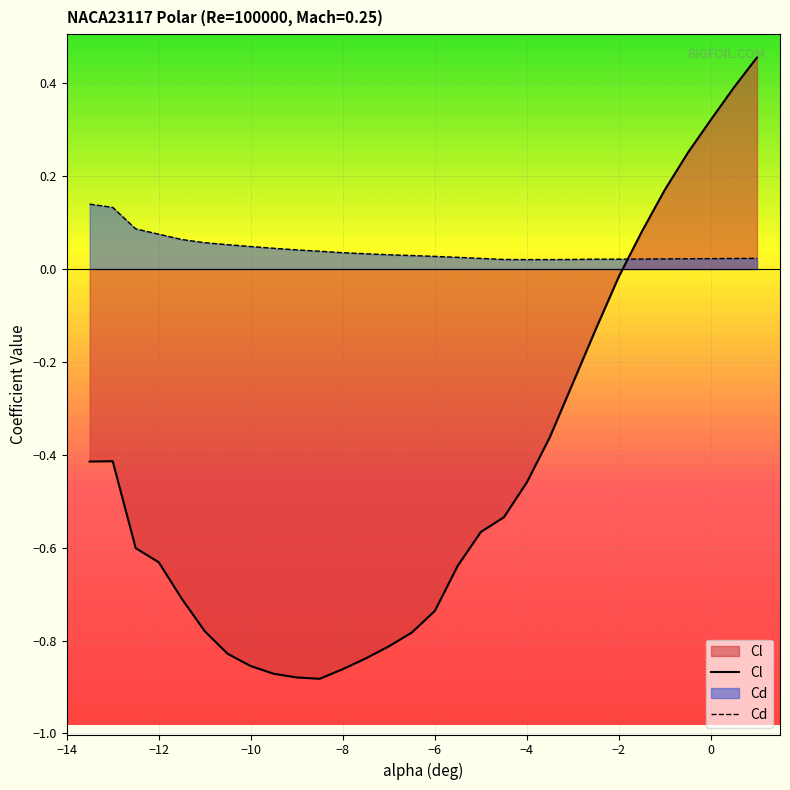

Which series has the largest total across all categories?

Cd